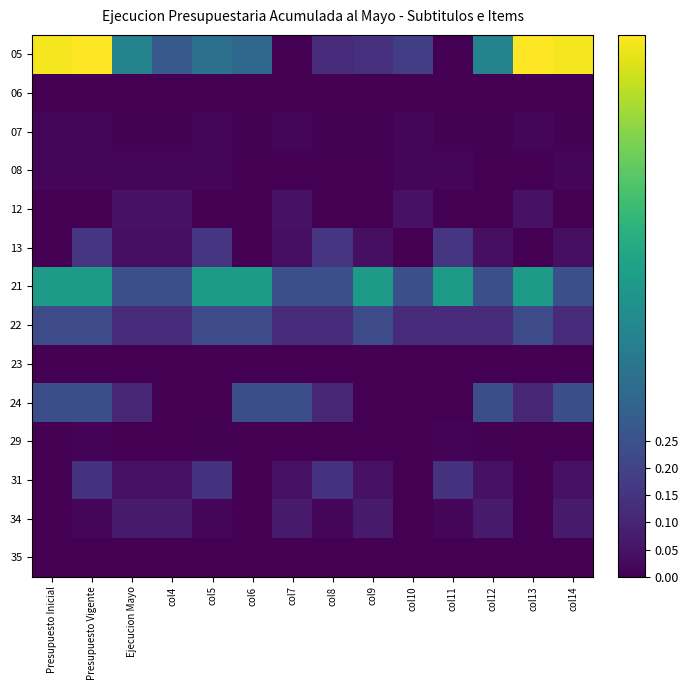

Reading left to right, extract all data points from this chart.

05: Presupuesto Inicial=1.0	Presupuesto Vigente=1.0	Ejecucion Mayo=0.4	col4=0.3	col5=0.4	col6=0.3	col7=0.0	col8=0.1	col9=0.1	col10=0.2	col11=0.0	col12=0.4	col13=1.0	col14=1.0
06: Presupuesto Inicial=0.0	Presupuesto Vigente=0.0	Ejecucion Mayo=0.0	col4=0.0	col5=0.0	col6=0.0	col7=0.0	col8=0.0	col9=0.0	col10=0.0	col11=0.0	col12=0.0	col13=0.0	col14=0.0
07: Presupuesto Inicial=0.0	Presupuesto Vigente=0.0	Ejecucion Mayo=0.0	col4=0.0	col5=0.0	col6=0.0	col7=0.0	col8=0.0	col9=0.0	col10=0.0	col11=0.0	col12=0.0	col13=0.0	col14=0.0
08: Presupuesto Inicial=0.0	Presupuesto Vigente=0.0	Ejecucion Mayo=0.0	col4=0.0	col5=0.0	col6=0.0	col7=0.0	col8=0.0	col9=0.0	col10=0.0	col11=0.0	col12=0.0	col13=0.0	col14=0.0
12: Presupuesto Inicial=0.0	Presupuesto Vigente=0.0	Ejecucion Mayo=0.0	col4=0.0	col5=0.0	col6=0.0	col7=0.0	col8=0.0	col9=0.0	col10=0.0	col11=0.0	col12=0.0	col13=0.0	col14=0.0
13: Presupuesto Inicial=0.0	Presupuesto Vigente=0.2	Ejecucion Mayo=0.0	col4=0.0	col5=0.2	col6=0.0	col7=0.0	col8=0.2	col9=0.0	col10=0.0	col11=0.2	col12=0.0	col13=0.0	col14=0.0
21: Presupuesto Inicial=0.5	Presupuesto Vigente=0.5	Ejecucion Mayo=0.2	col4=0.2	col5=0.5	col6=0.5	col7=0.2	col8=0.2	col9=0.5	col10=0.2	col11=0.5	col12=0.2	col13=0.5	col14=0.2
22: Presupuesto Inicial=0.2	Presupuesto Vigente=0.2	Ejecucion Mayo=0.1	col4=0.1	col5=0.2	col6=0.2	col7=0.1	col8=0.1	col9=0.2	col10=0.1	col11=0.1	col12=0.1	col13=0.2	col14=0.1
23: Presupuesto Inicial=0.0	Presupuesto Vigente=0.0	Ejecucion Mayo=0.0	col4=0.0	col5=0.0	col6=0.0	col7=0.0	col8=0.0	col9=0.0	col10=0.0	col11=0.0	col12=0.0	col13=0.0	col14=0.0
24: Presupuesto Inicial=0.2	Presupuesto Vigente=0.2	Ejecucion Mayo=0.1	col4=0.0	col5=0.0	col6=0.2	col7=0.2	col8=0.1	col9=0.0	col10=0.0	col11=0.0	col12=0.2	col13=0.1	col14=0.2
29: Presupuesto Inicial=0.0	Presupuesto Vigente=0.0	Ejecucion Mayo=0.0	col4=0.0	col5=0.0	col6=0.0	col7=0.0	col8=0.0	col9=0.0	col10=0.0	col11=0.0	col12=0.0	col13=0.0	col14=0.0
31: Presupuesto Inicial=0.0	Presupuesto Vigente=0.1	Ejecucion Mayo=0.0	col4=0.0	col5=0.1	col6=0.0	col7=0.0	col8=0.1	col9=0.0	col10=0.0	col11=0.1	col12=0.0	col13=0.0	col14=0.0
34: Presupuesto Inicial=0.0	Presupuesto Vigente=0.0	Ejecucion Mayo=0.1	col4=0.1	col5=0.0	col6=0.0	col7=0.1	col8=0.0	col9=0.1	col10=0.0	col11=0.0	col12=0.1	col13=0.0	col14=0.1
35: Presupuesto Inicial=0.0	Presupuesto Vigente=0.0	Ejecucion Mayo=0.0	col4=0.0	col5=0.0	col6=0.0	col7=0.0	col8=0.0	col9=0.0	col10=0.0	col11=0.0	col12=0.0	col13=0.0	col14=0.0